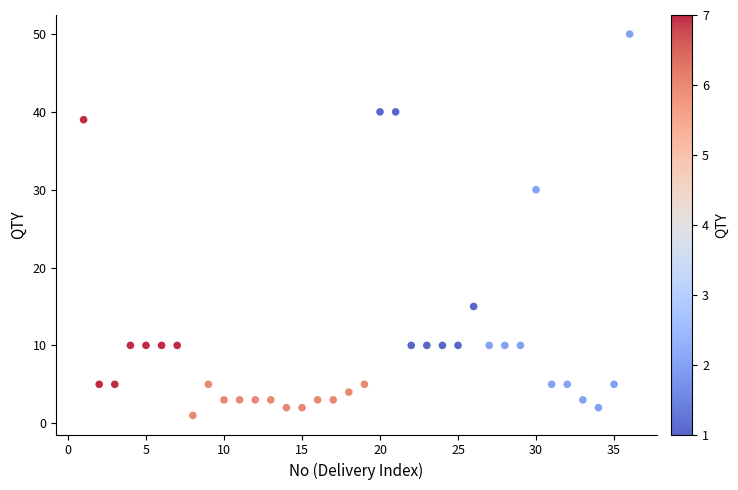

What is the range of X values (max minus min)?

35